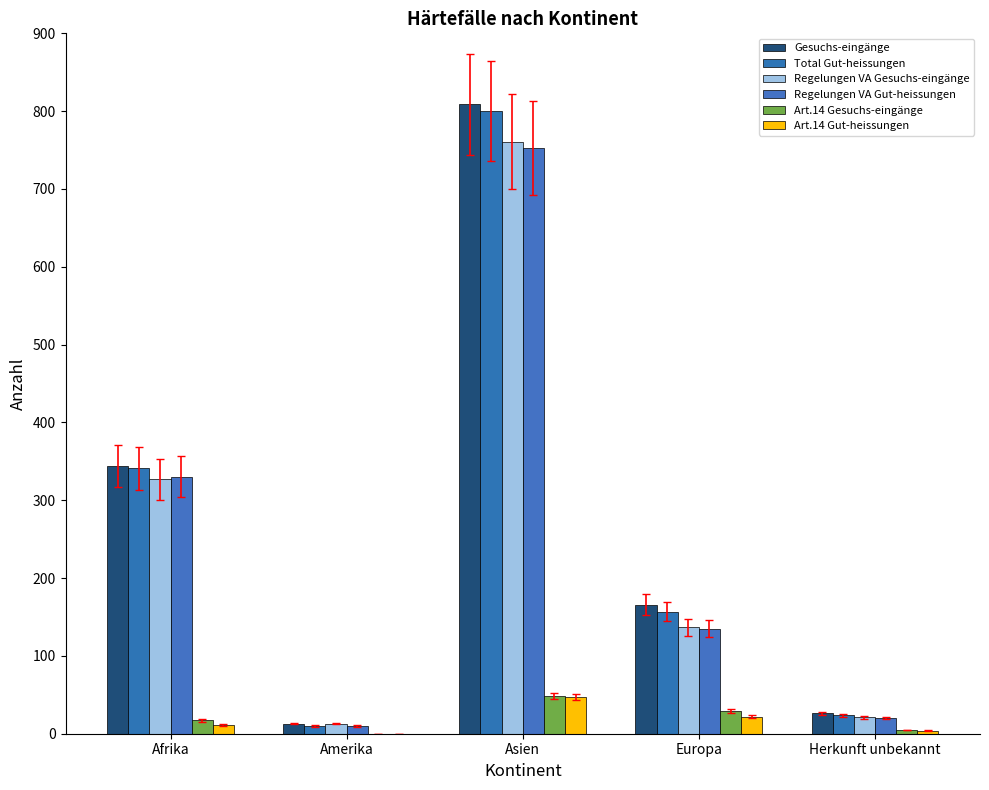

How many distinct data groups are displayed?

6